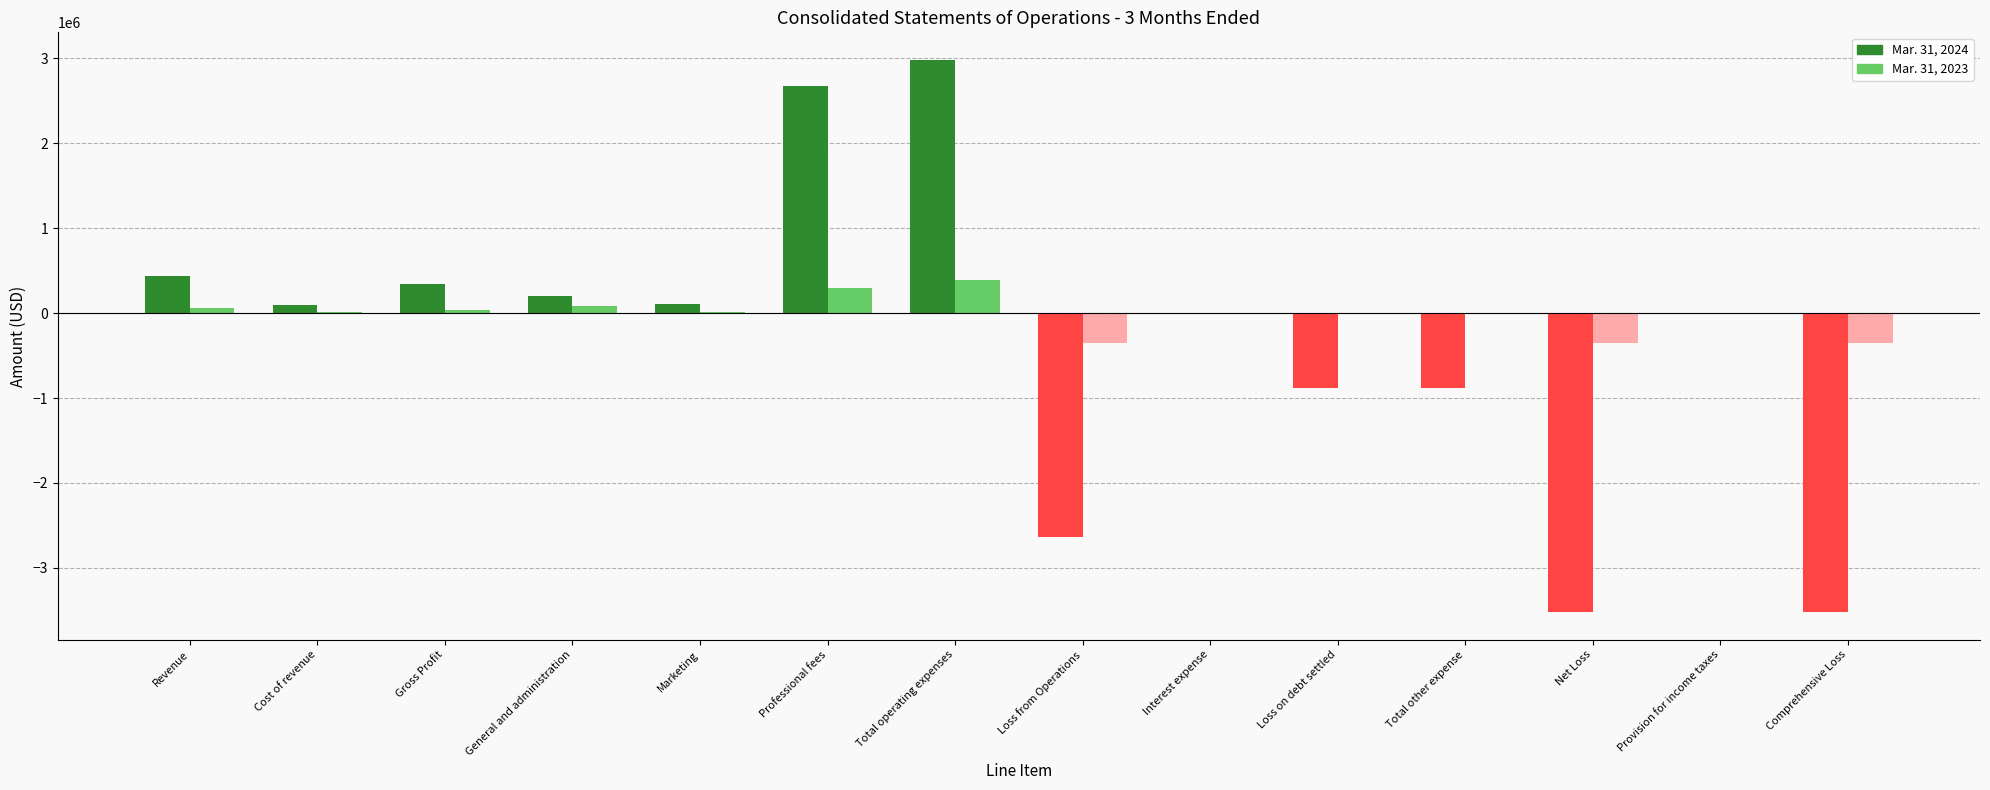

What is the difference between the highest and lowest values at Gross Profit?

301405